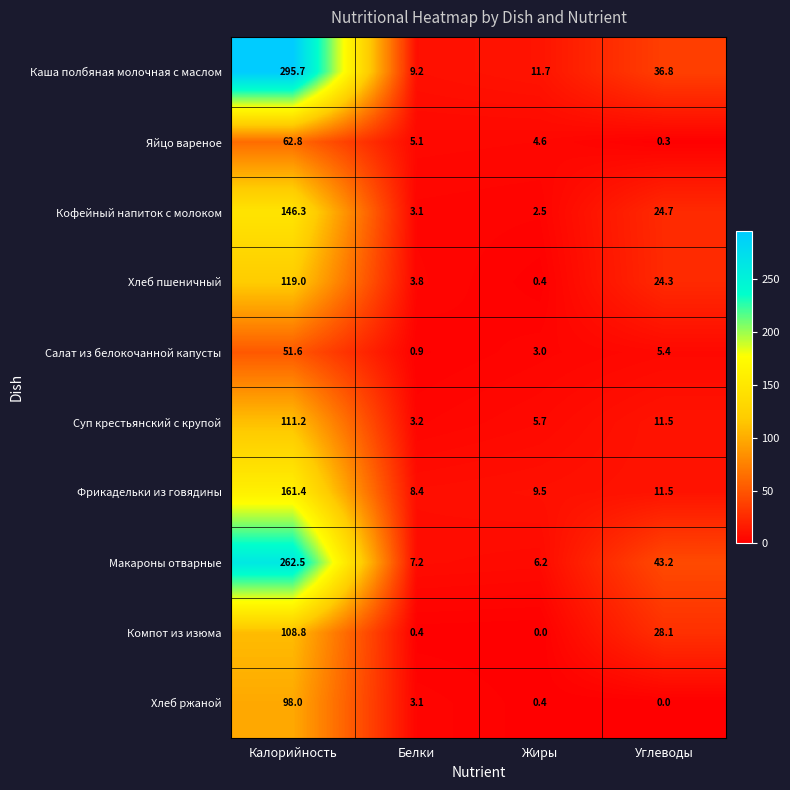

Which label corresponds to the largest value in the chart?

Калорийность